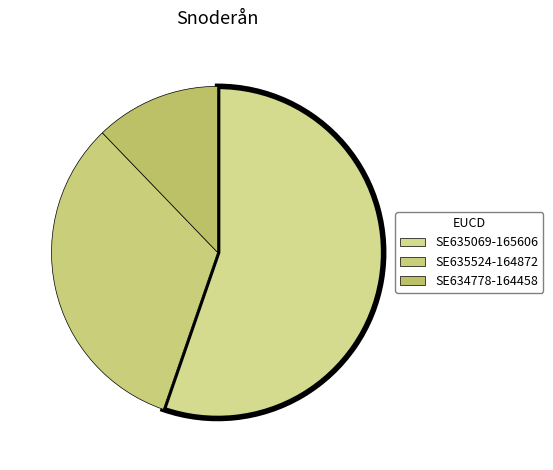

How much of the chart is everything except SE635524-164872?

67.5%